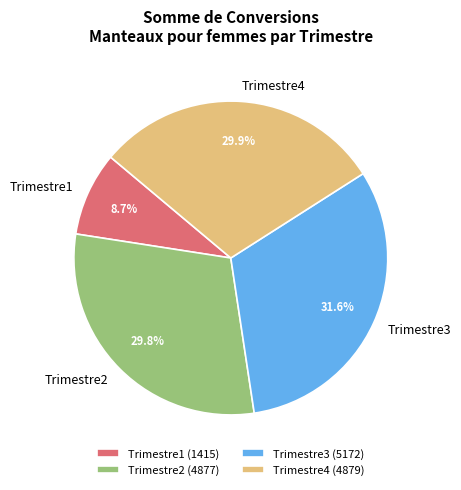

Does any single category account for the majority?

No